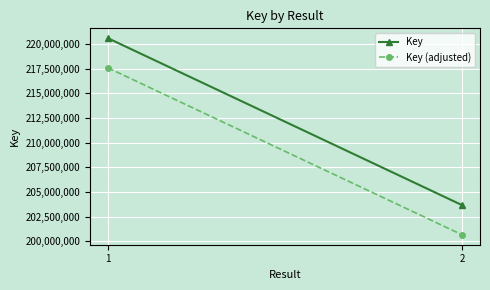

Count the number of data series in this chart.

2